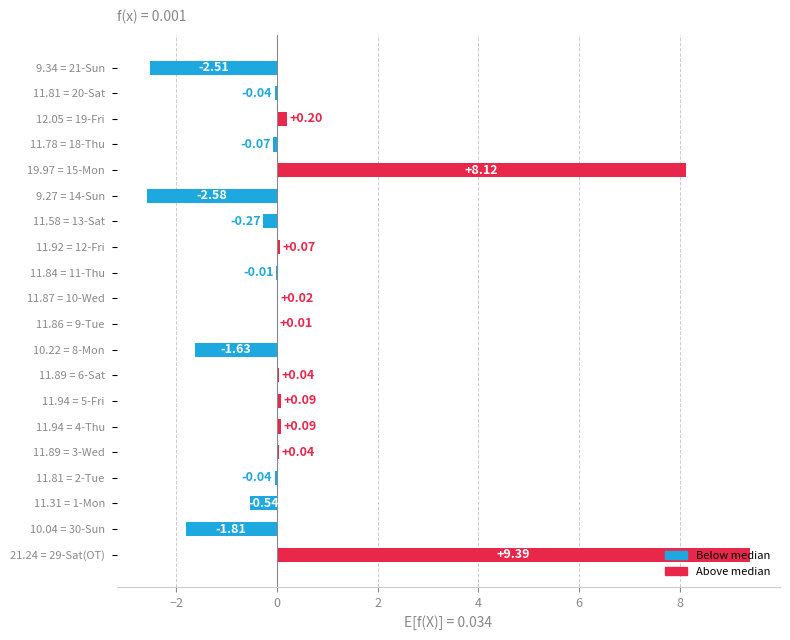

What is the sum of the values at 9.34 = 21-Sun and 11.87 = 10-Wed?

-2.5